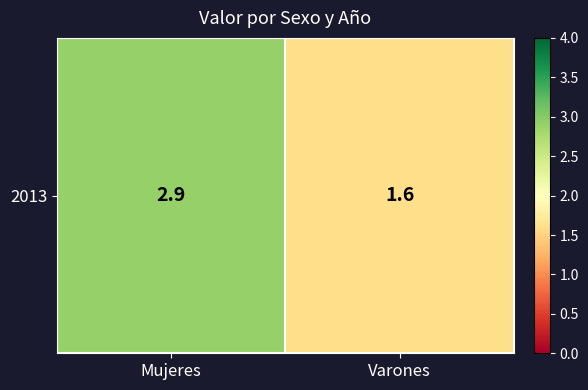

What is the sum of all values?

4.5